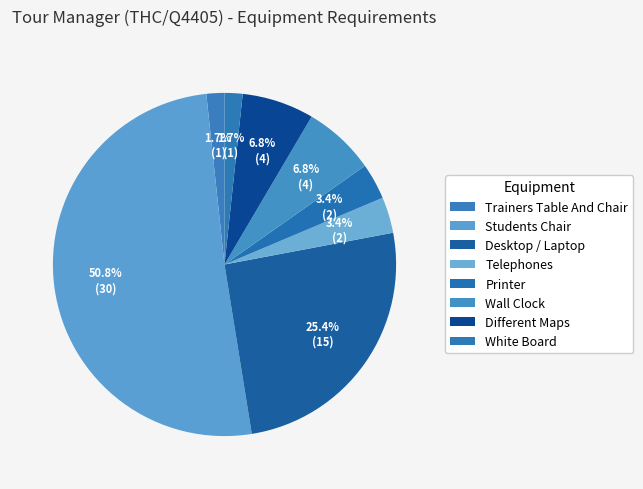

To the nearest percent, what percentage of the pie is Printer?

3%